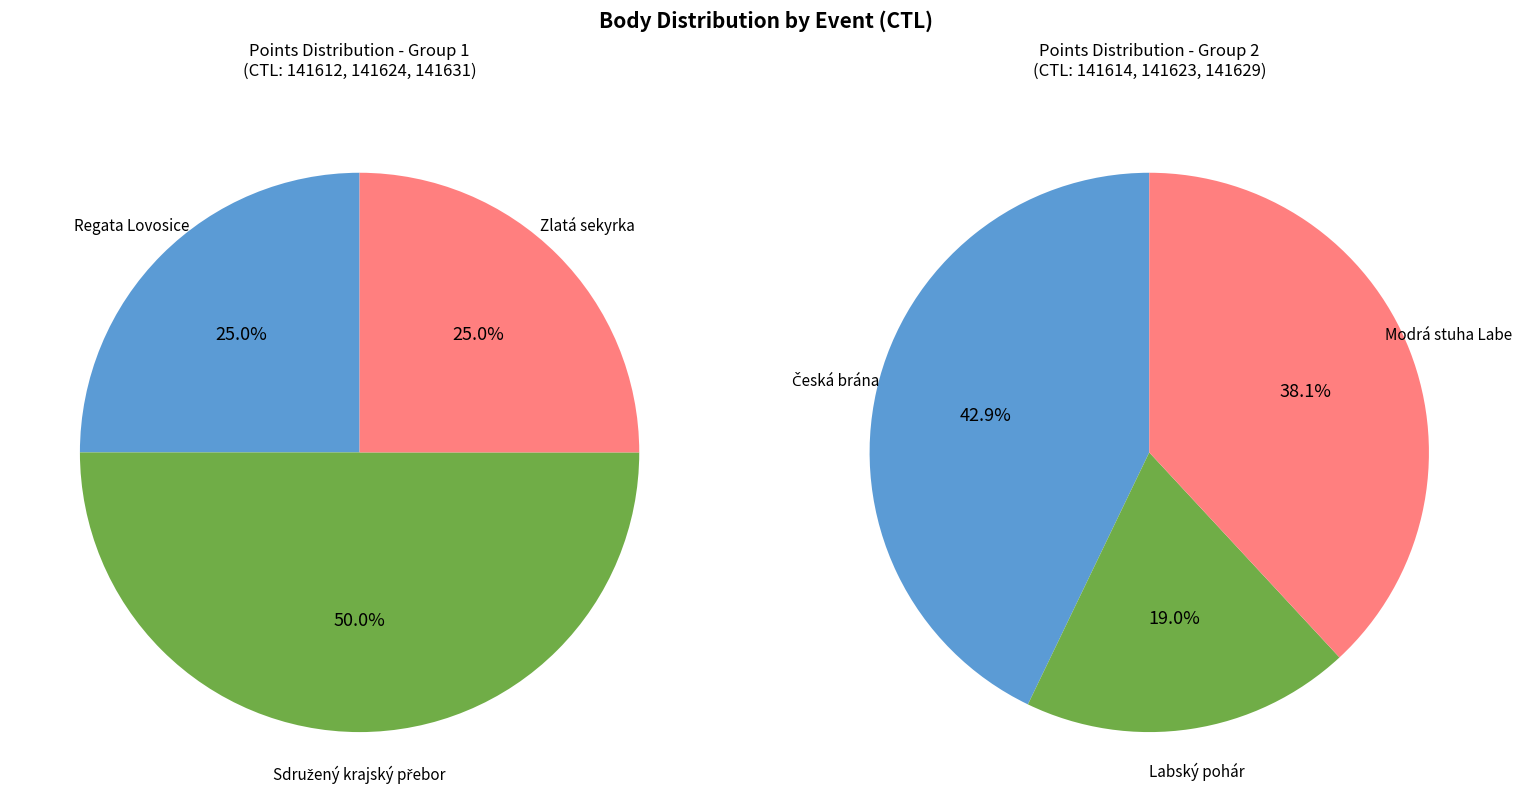

How many segments does this pie chart have?

6